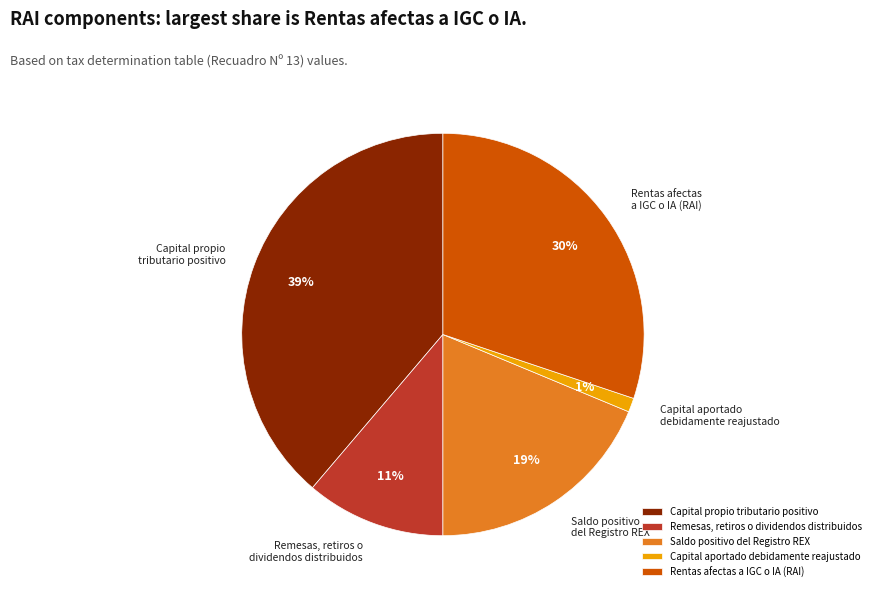

To the nearest percent, what percentage of the pie is Rentas afectas a IGC o IA (RAI)?

30%